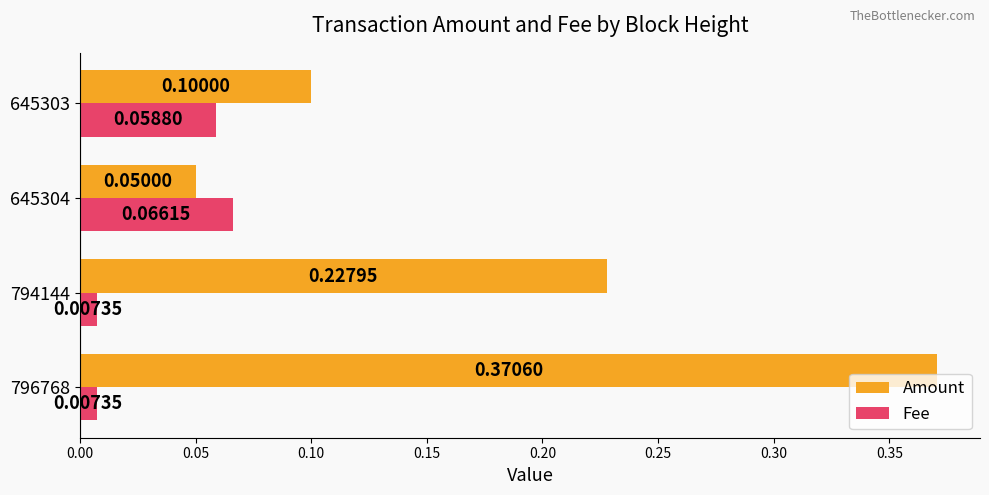

Rank the series by their average value, from lowest to highest.

Fee, Amount